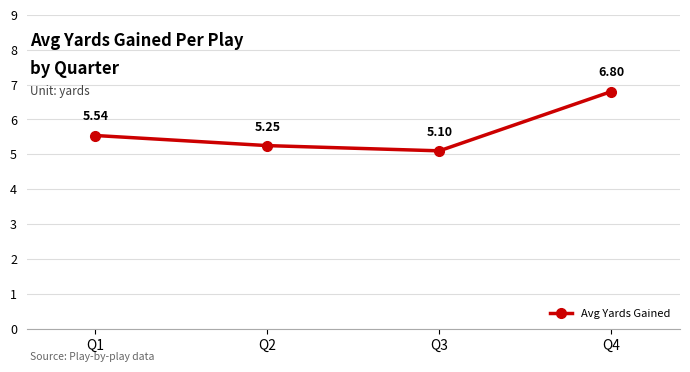

What is the ratio of the value at Q2 to the value at Q4?

0.8